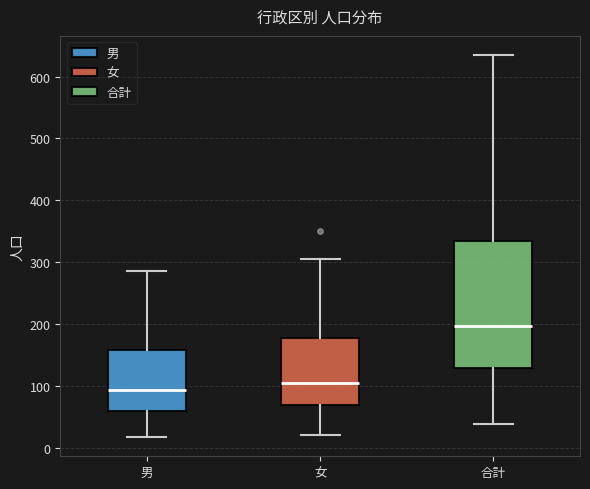

Reading left to right, read every box against the y-axis: the position of its median line, the range the box covers, and the ends of its whiskers. The values are not printed on the chart, so give them approximately, as read against the axis.

男: median 90, box 60 to 160, whiskers 20 to 290
女: median 100, box 70 to 180, whiskers 20 to 310
合計: median 200, box 130 to 330, whiskers 40 to 640